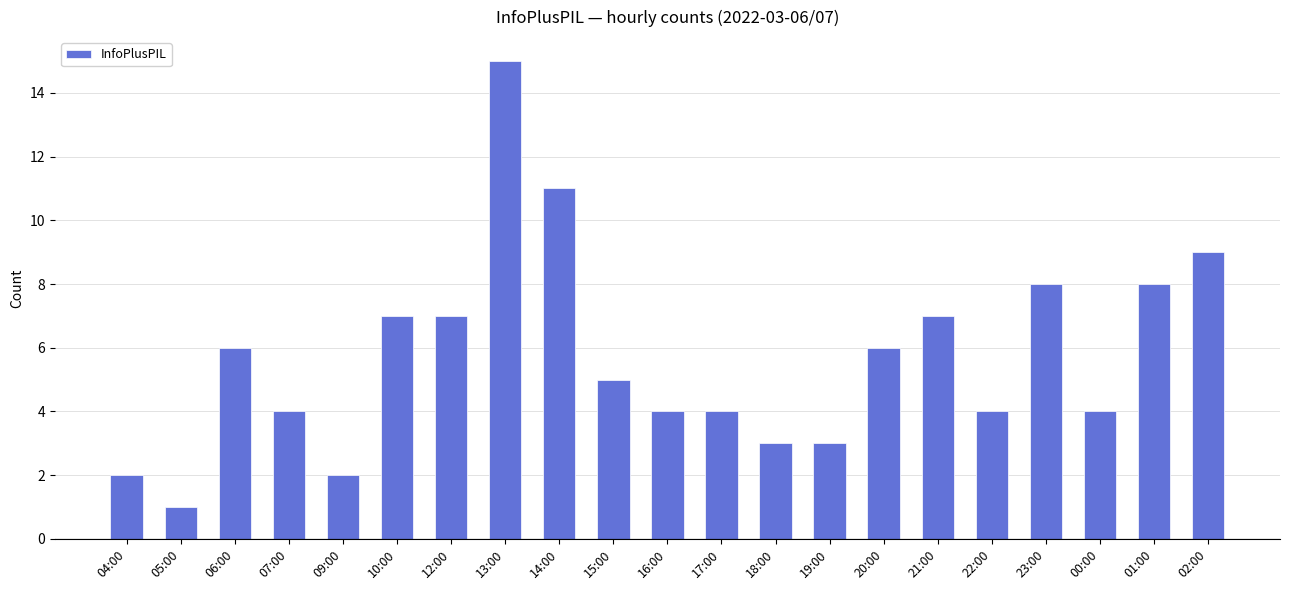

How many data points are less than 5?

10